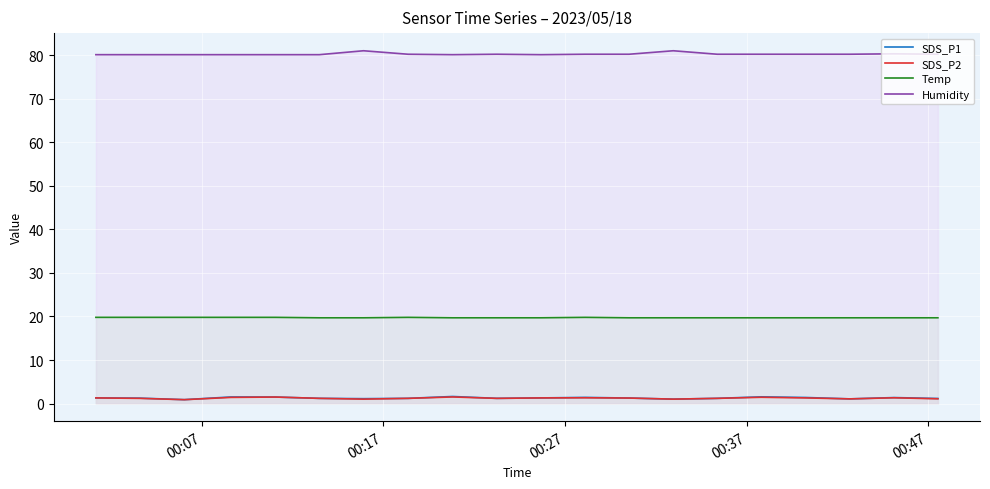

Which series has the largest total across all categories?

Humidity